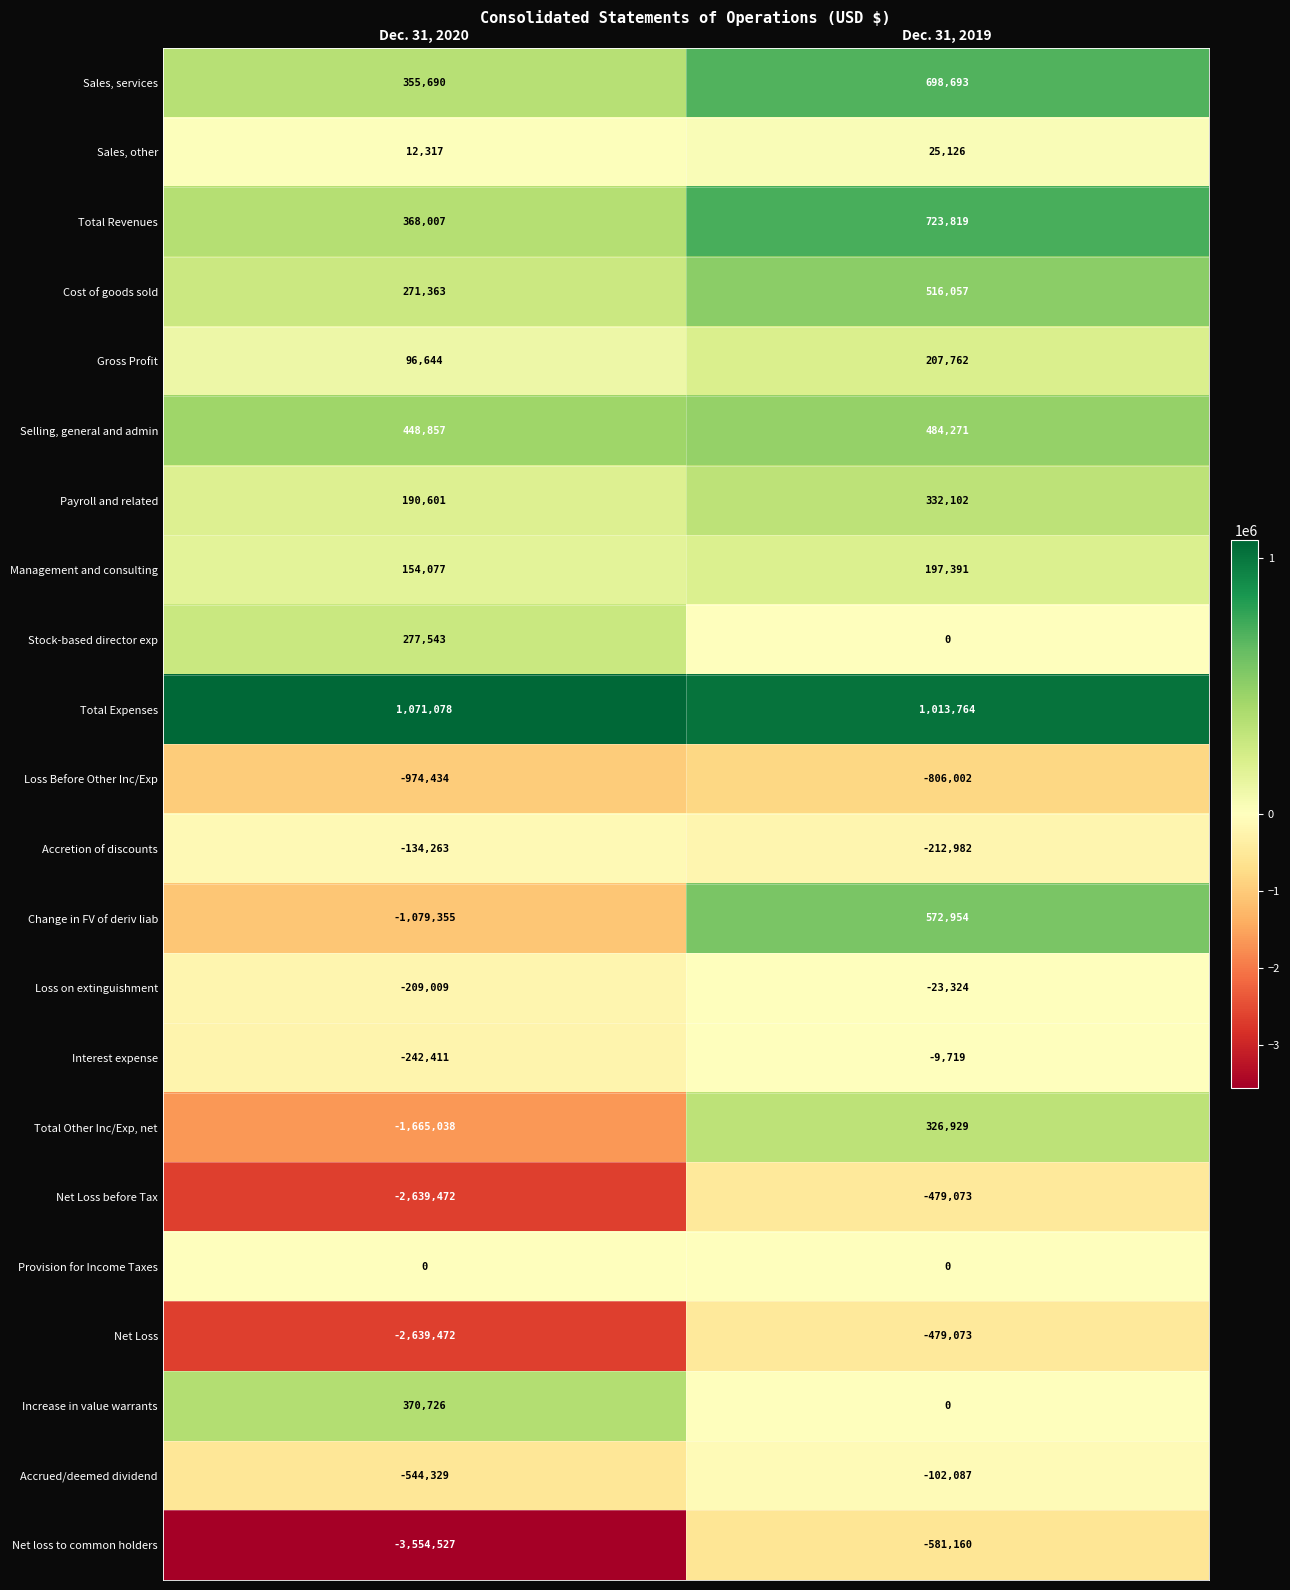

Is it true that Loss Before Other Inc/Exp equals -974434 at Dec. 31, 2020?

True